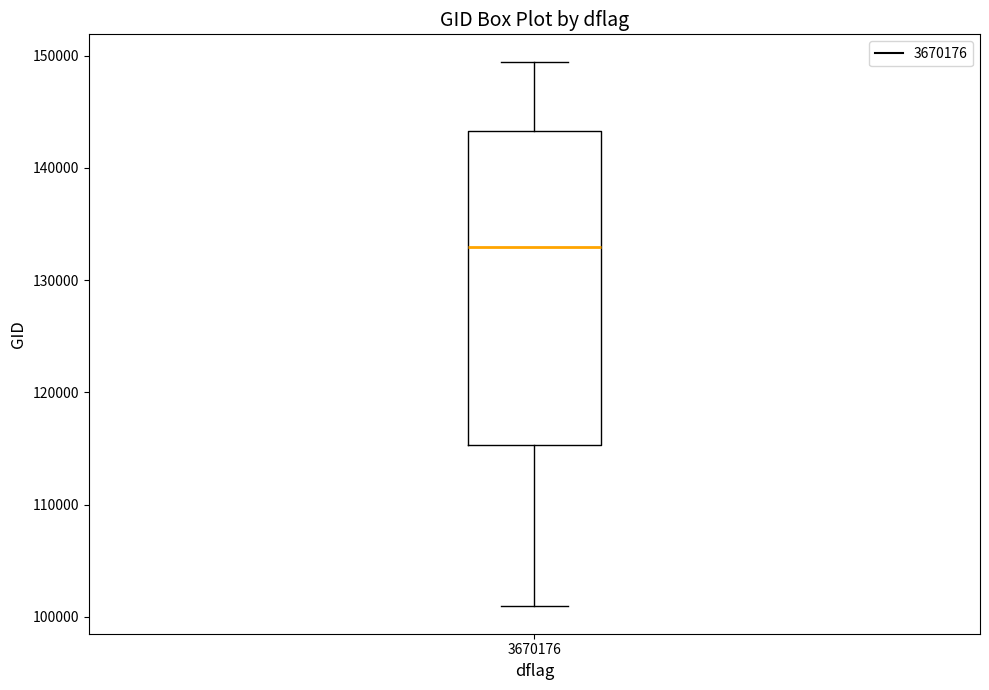

Read this box plot against the y-axis: the position of the median line, the range covered by the box, and the ends of both whiskers. The values are not printed on the chart, so give them approximately, as read against the axis.

median 133000, box 115000 to 143000, whiskers 101000 to 149000